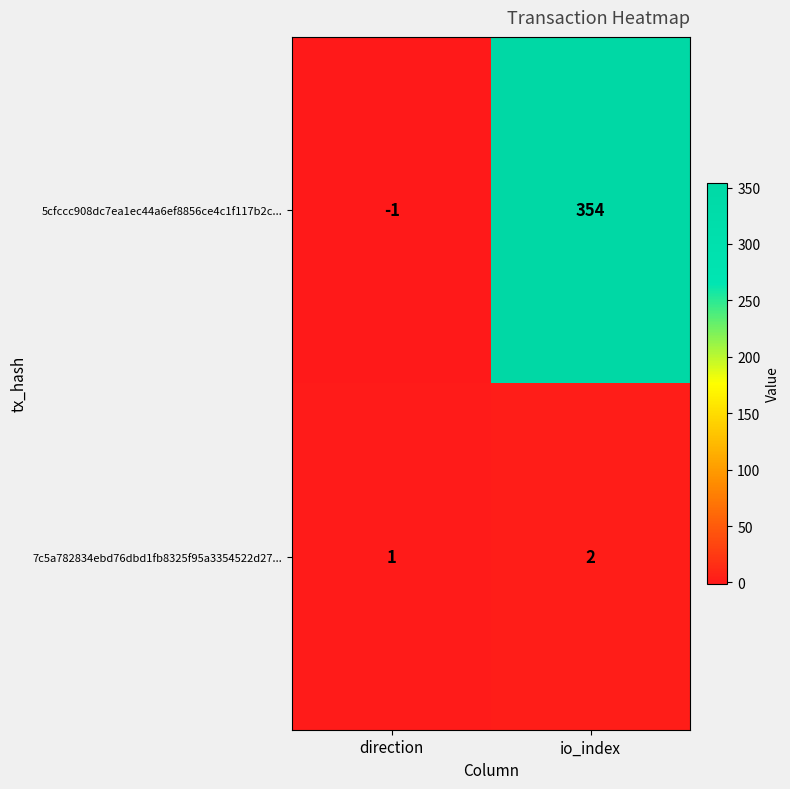

True or false: 7c5a782834ebd76dbd1fb8325f95a3354522d27... has a value of 3 at io_index.

False